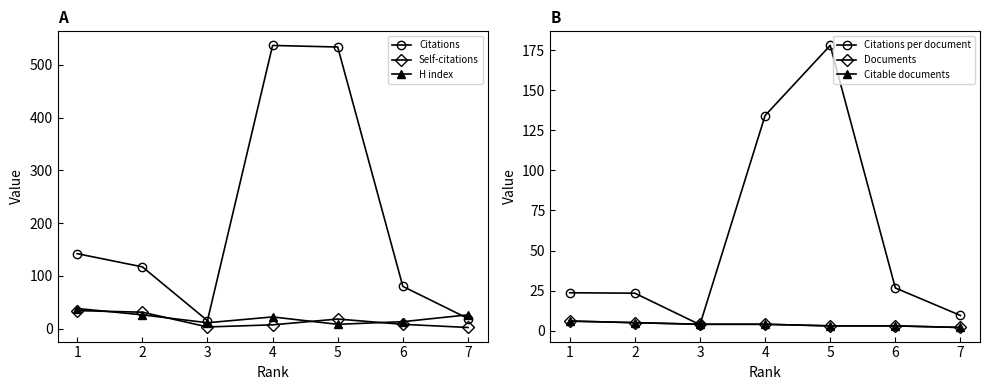

What value does the Citations per document series have at 5?

178.0